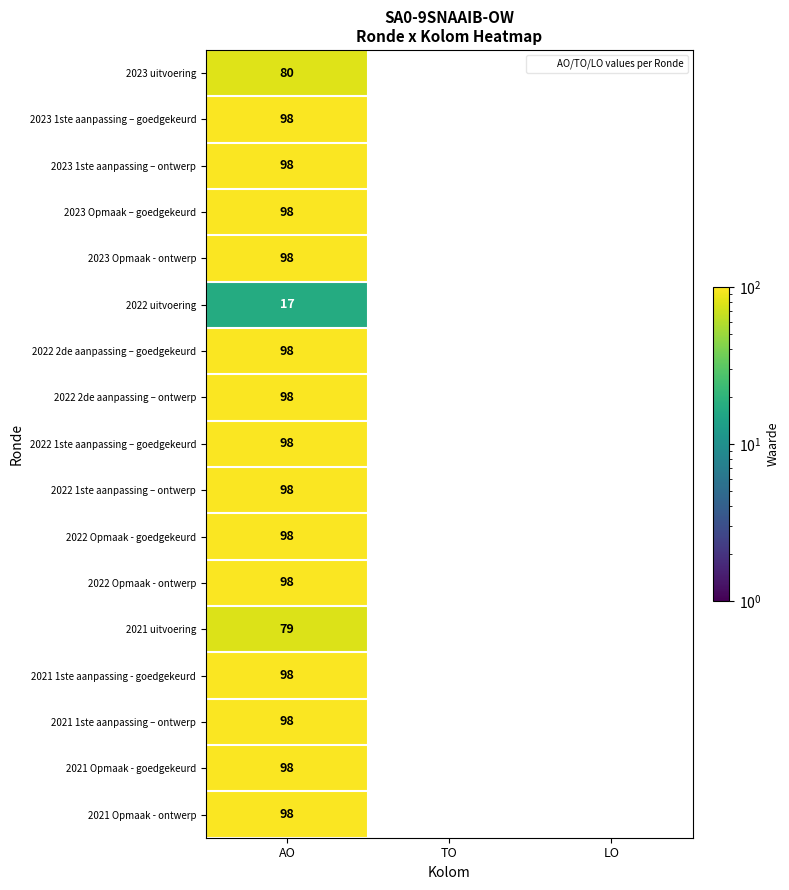

How many categories are shown in the chart?

3